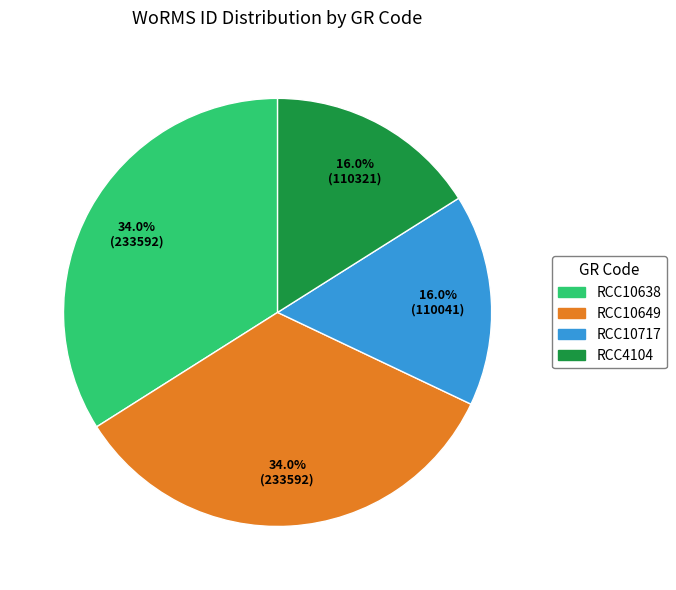

Is there any slice that represents more than half of the pie?

No